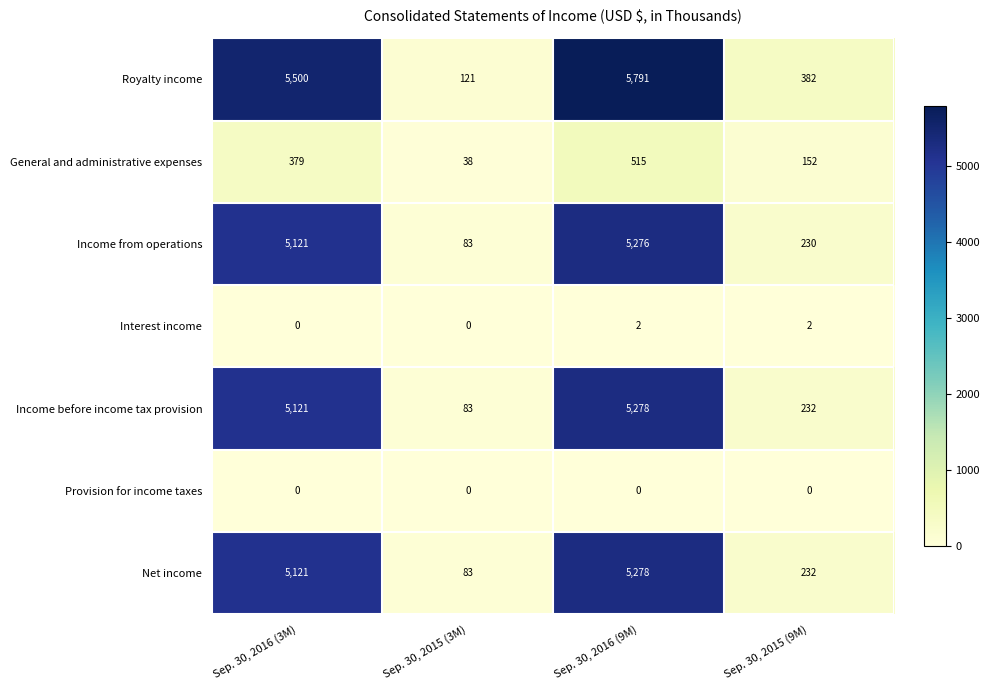

List the labels in order of Income from operations value, smallest first.

Sep. 30, 2015 (3M), Sep. 30, 2015 (9M), Sep. 30, 2016 (3M), Sep. 30, 2016 (9M)